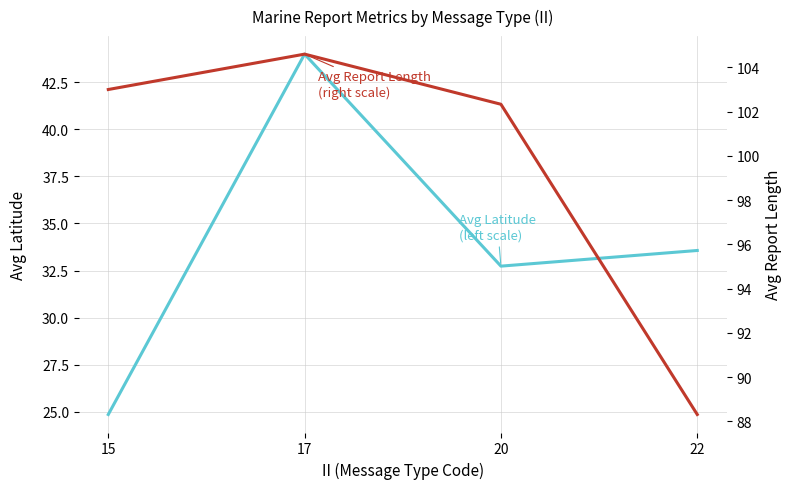

What are all the series names shown in the legend?

Avg Latitude (left scale), Avg Report Length (right scale)